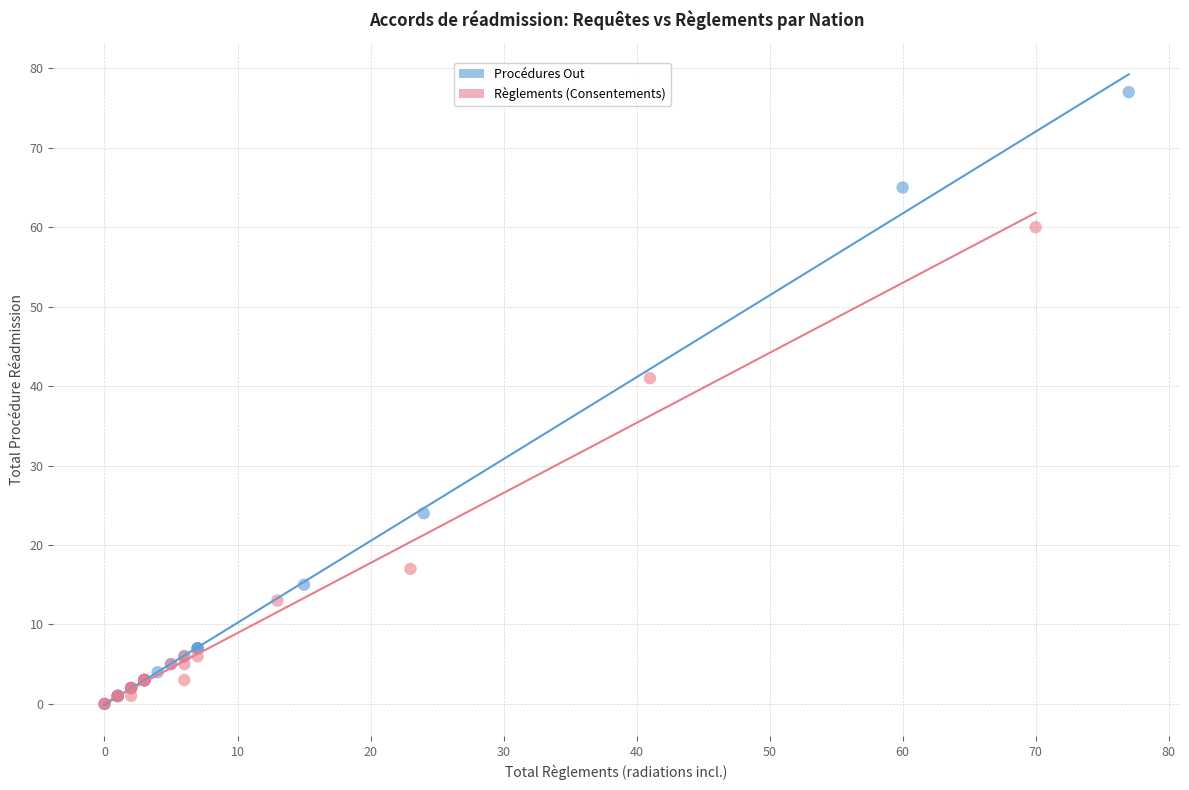

Which series reaches the maximum Y coordinate?

Procédures Out